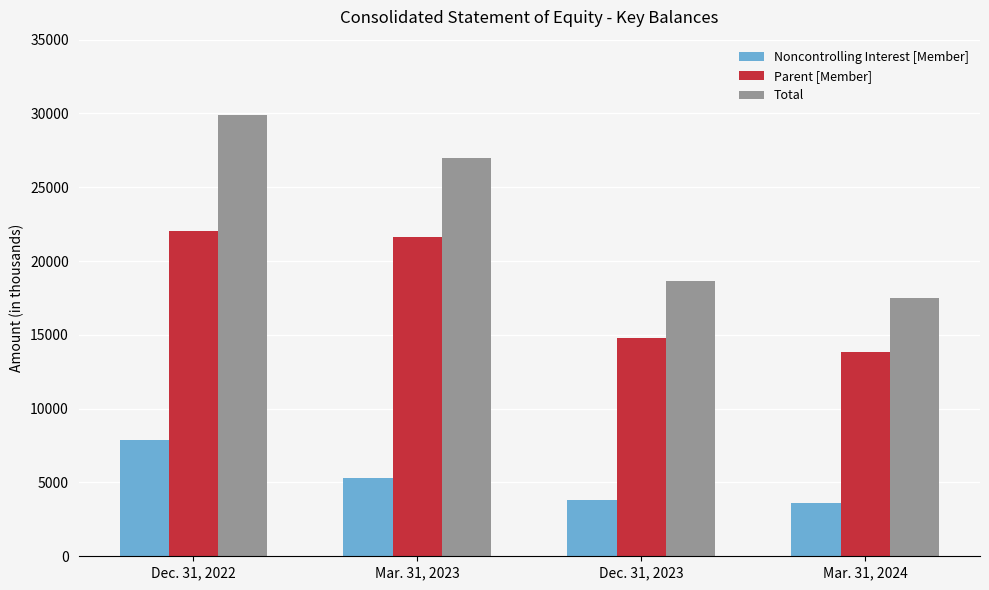

What position from the left is Mar. 31, 2024?

4